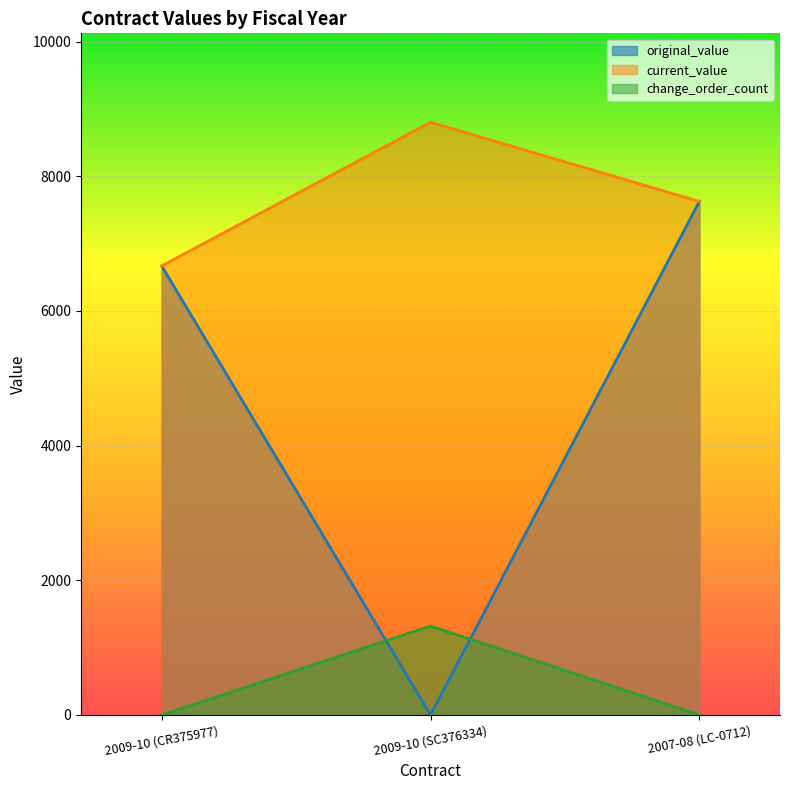

Reading right to left, transcribe all the data shown in this chart.

original_value: 7626.0	0.0	6668.5
current_value: 7626.0	8802.0	6668.5
change_order_count: 0.0	1320.3	0.0